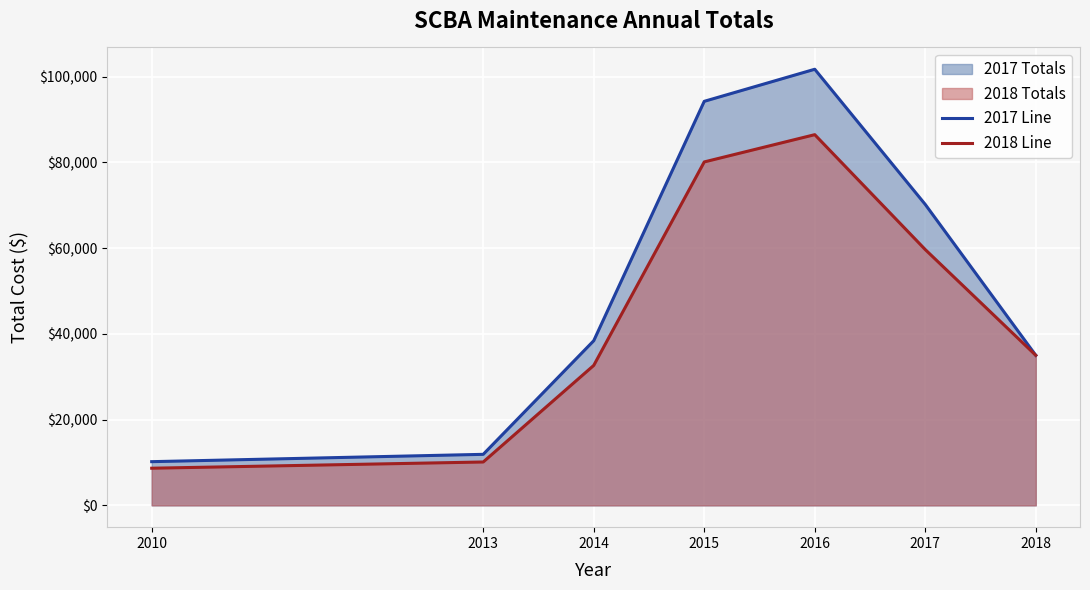

True or false: 2018 Line and 2017 Line cross at least once.

False